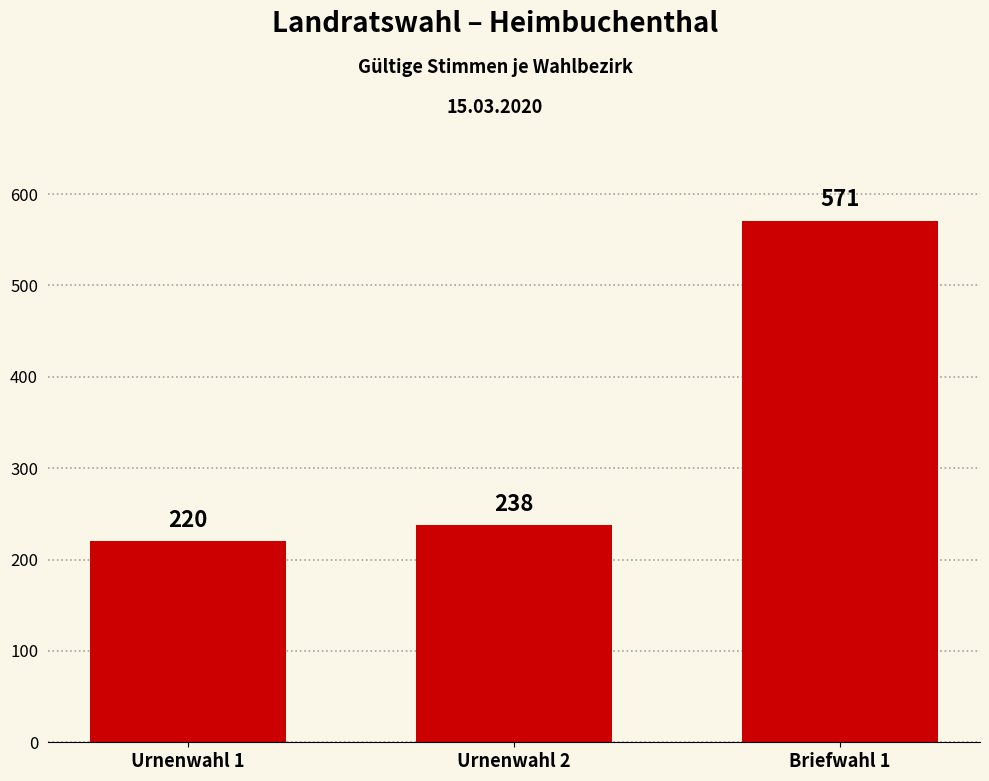

What is the difference between the values at Urnenwahl 1 and Urnenwahl 2?

18